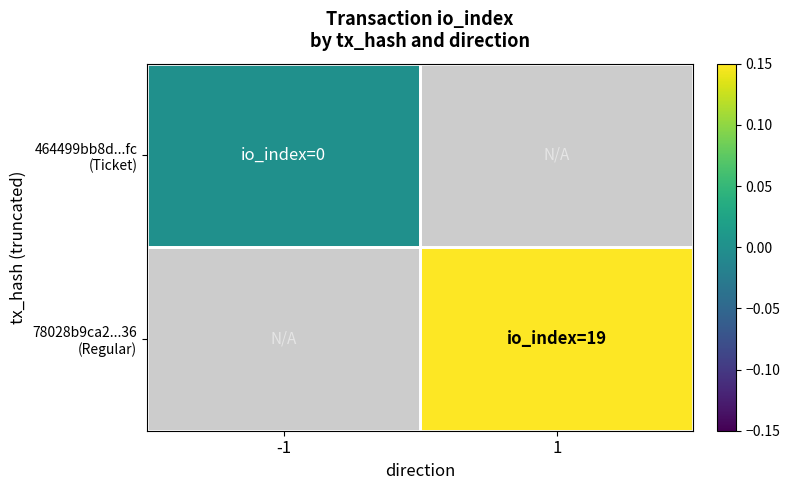

At which label does 78028b9ca2...36 (Regular) first exceed 0?

1